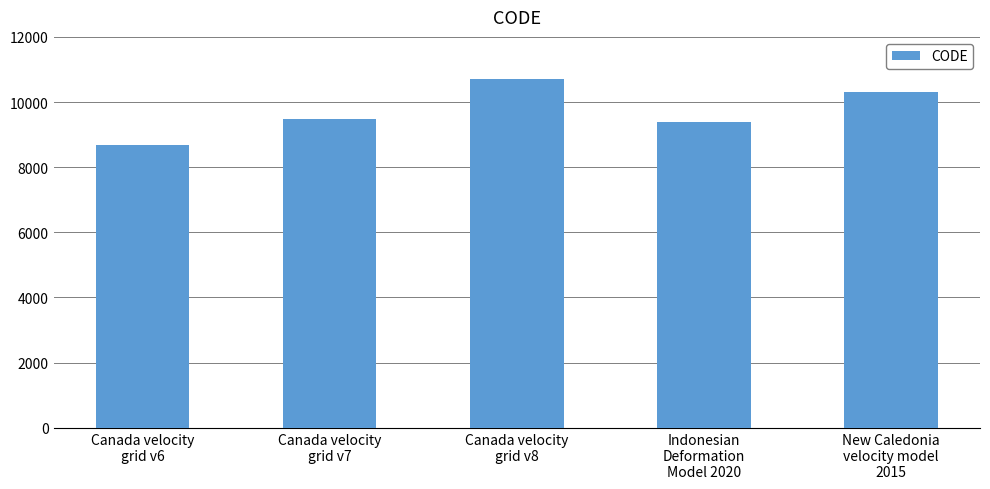

List the labels in order of value, smallest first.

Canada velocity
grid v6, Indonesian
Deformation
Model 2020, Canada velocity
grid v7, New Caledonia
velocity model
2015, Canada velocity
grid v8